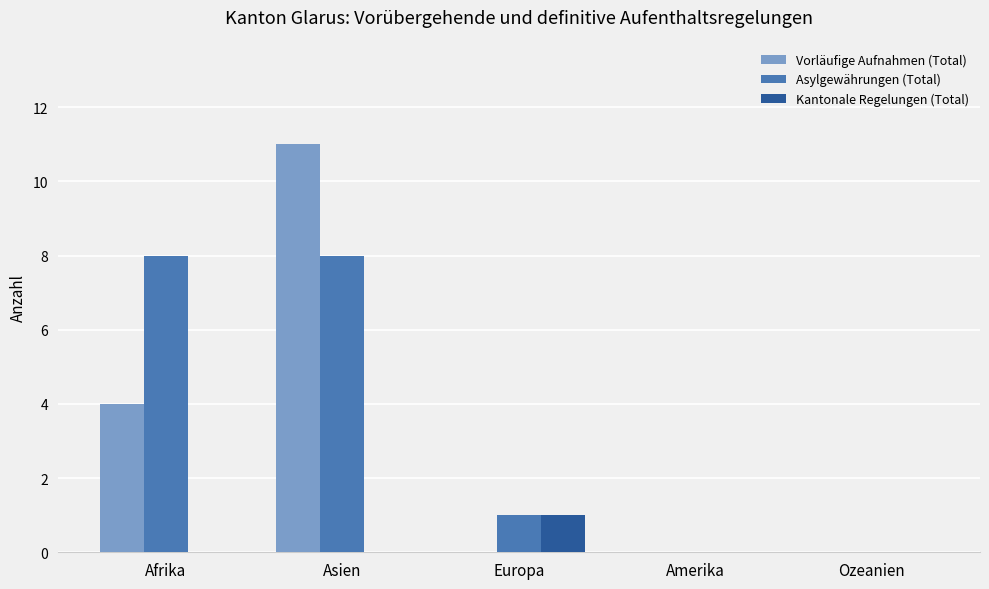

What is the average value of the Asylgewährungen (Total) series?

3